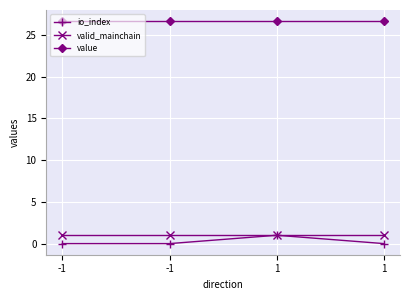

What is the sum of all value values?

106.7